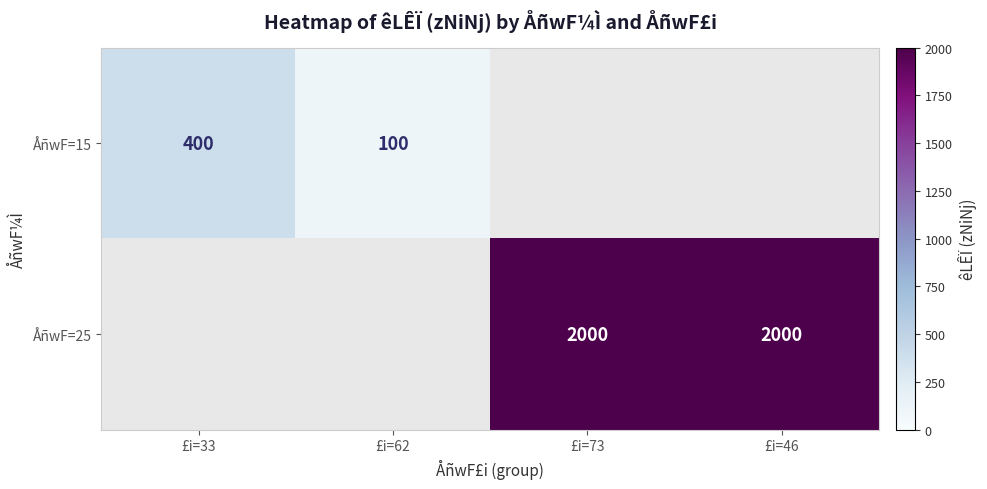

What is the minimum value shown in the chart?

100.0